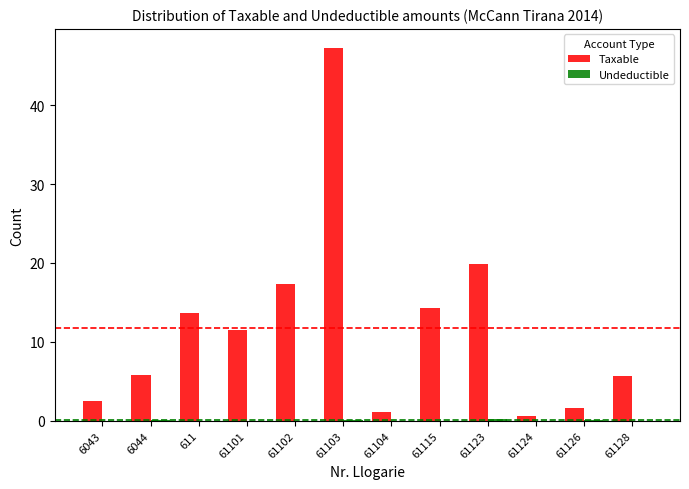

Which label corresponds to the largest value in the chart?

61103